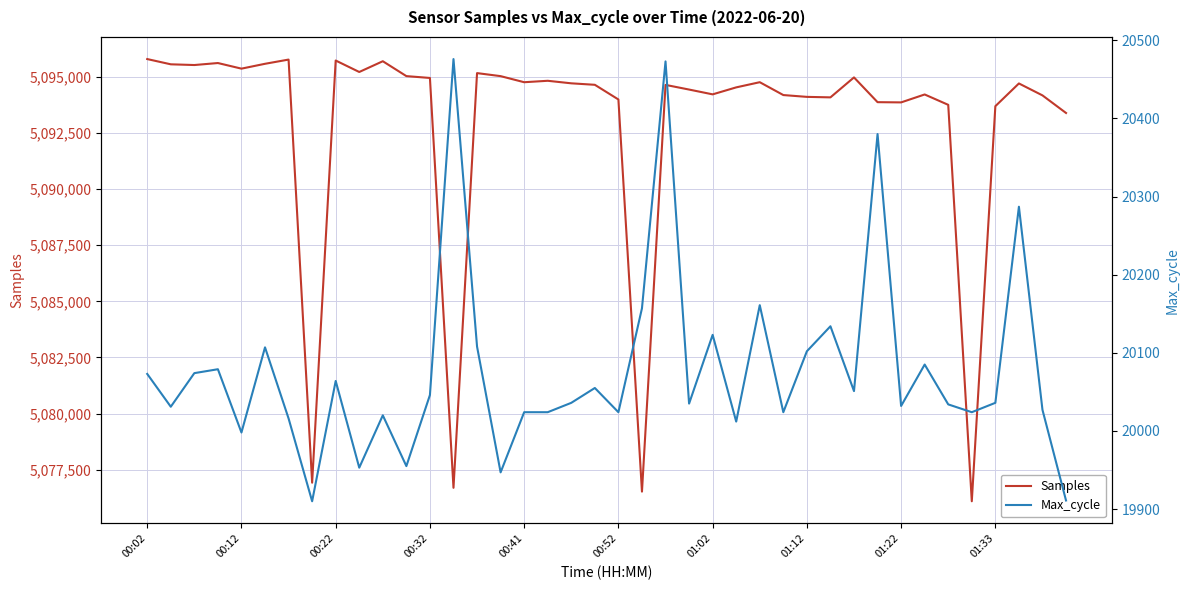

How many data points in Samples are less than 5094712?

20